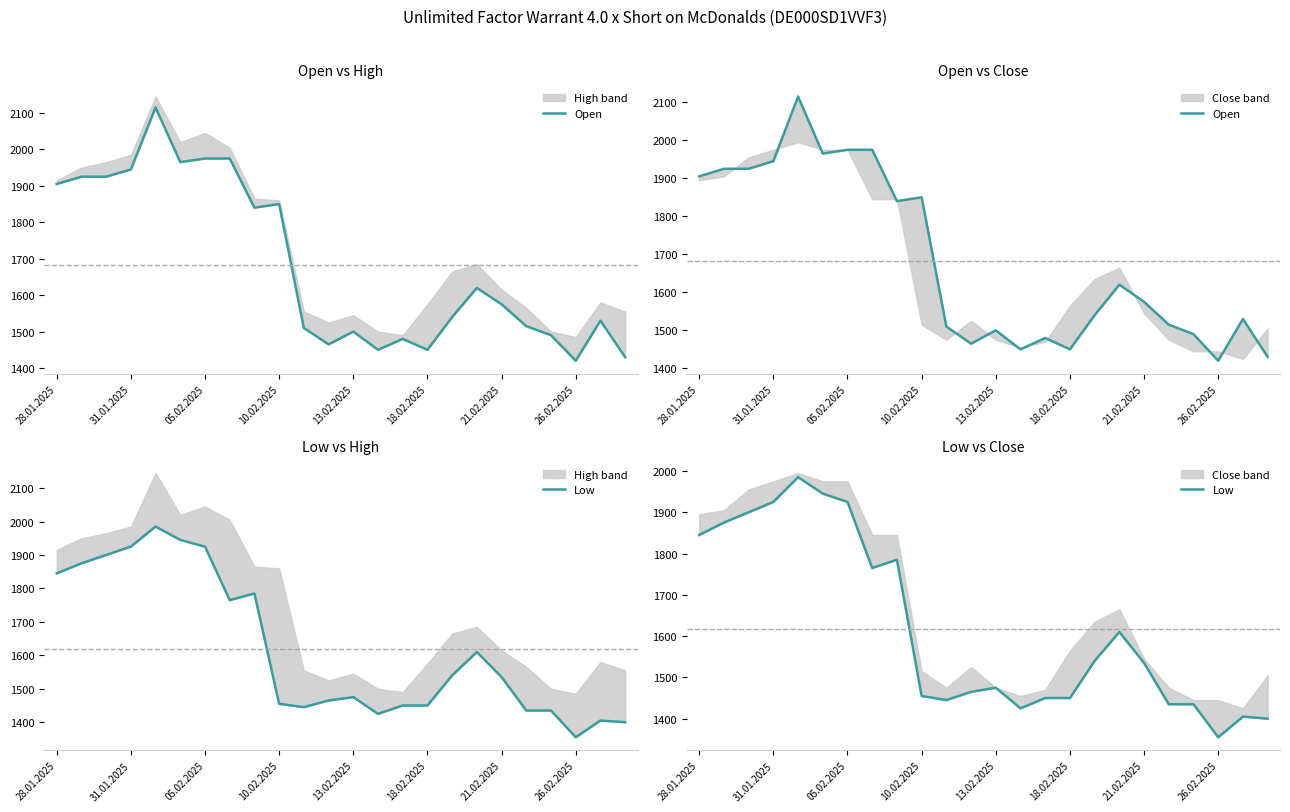

How many data points in Low are above 1535?

11